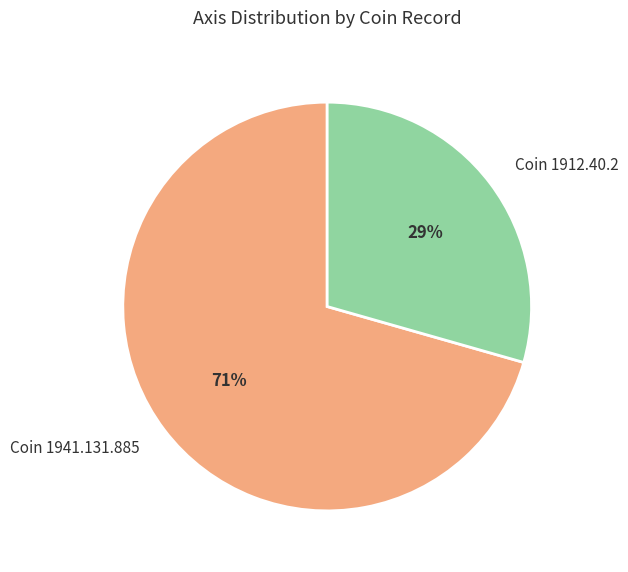

Is the sum of Coin 1941.131.885 and Coin 1912.40.2 greater than half?

Yes